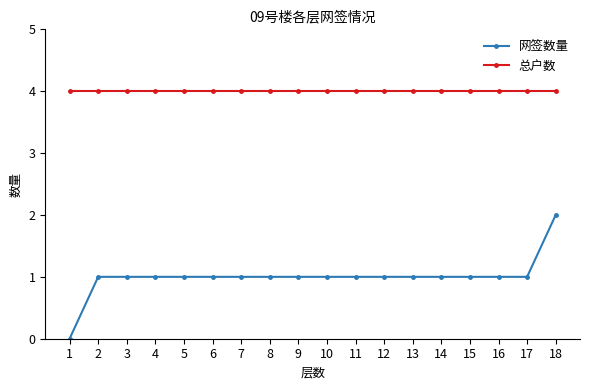

What is the average value of the 总户数 series?

4